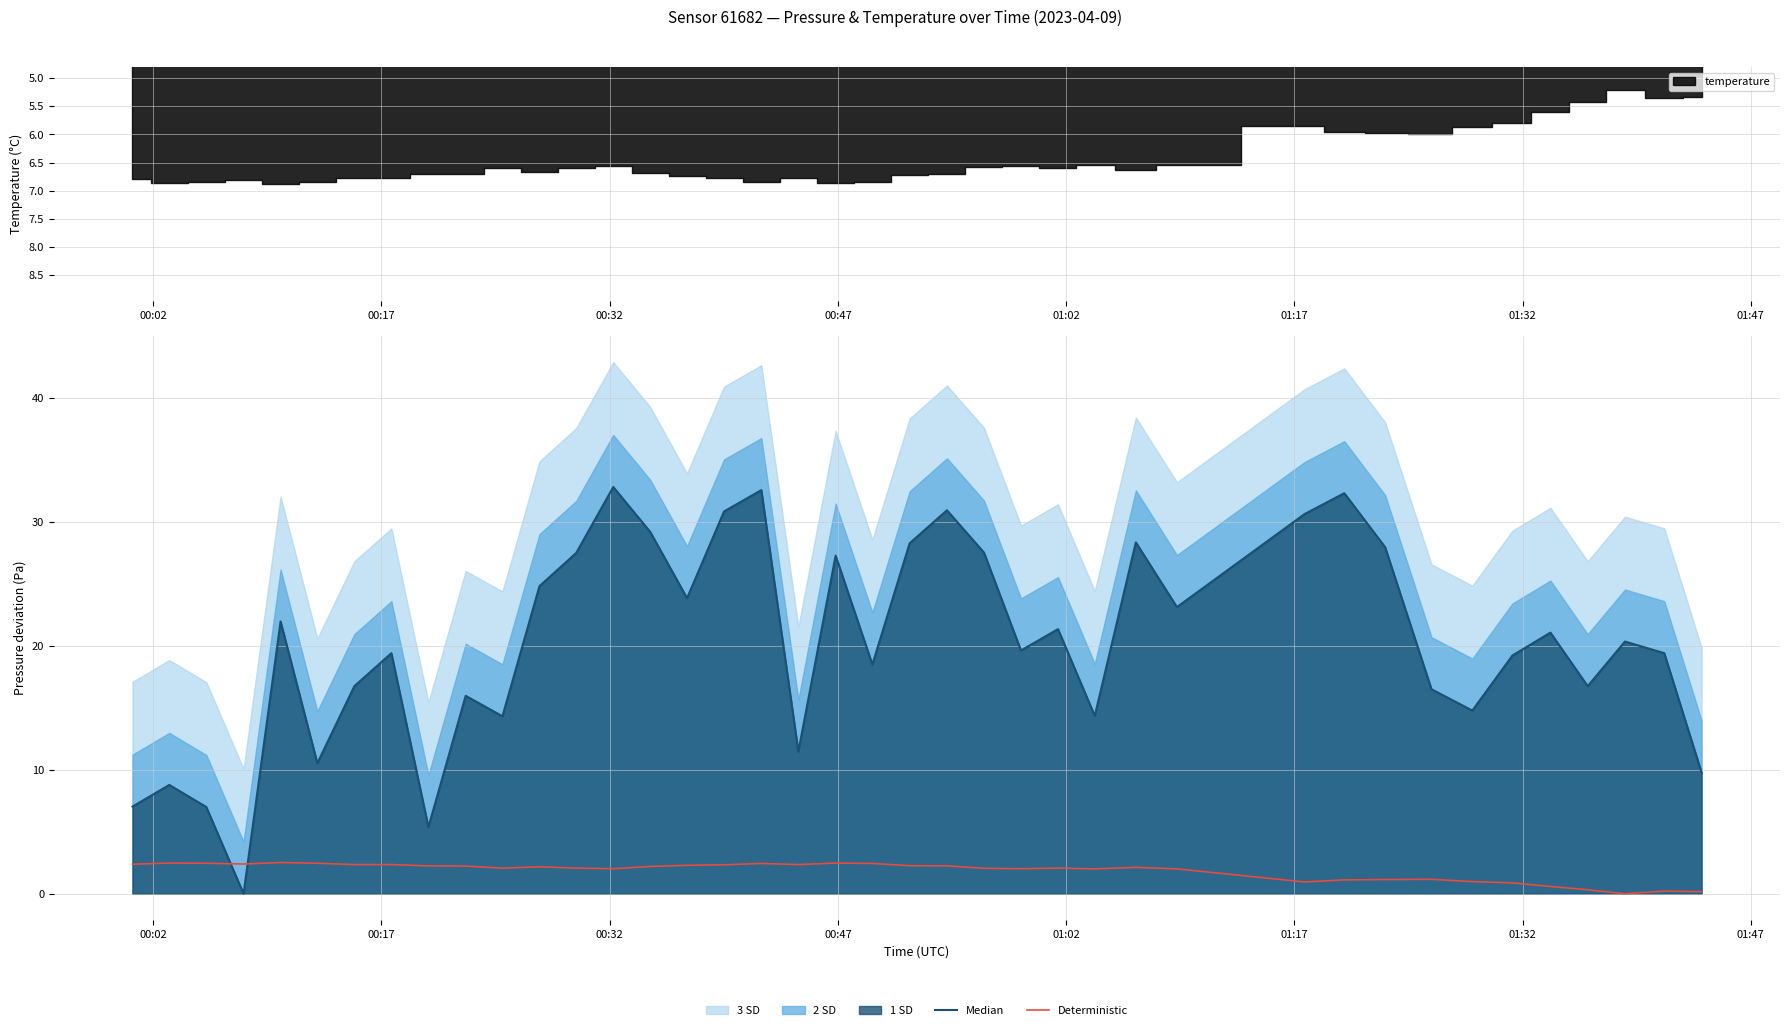

How many values in the Median series are below 20?

20